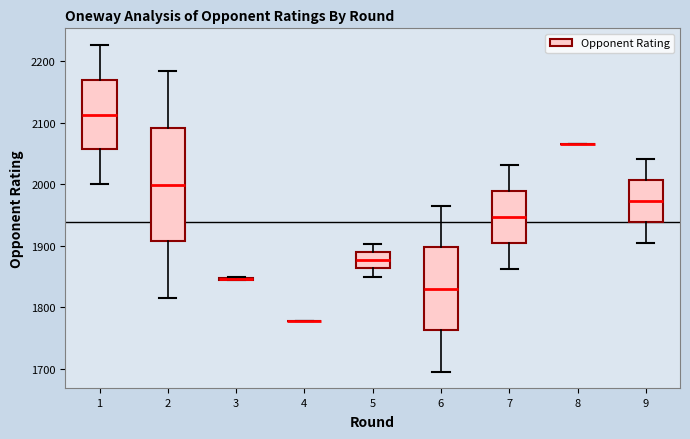

Comparing the boxes themselves (not the whiskers), which one is the tallest?

2